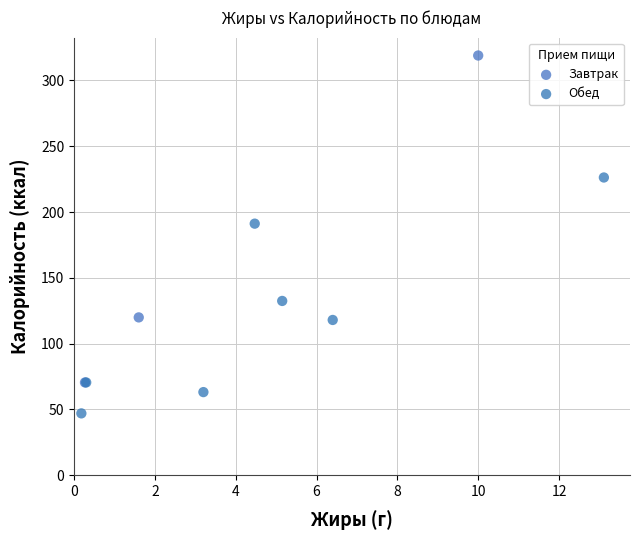

Which series has the widest spread of Y values?

Завтрак